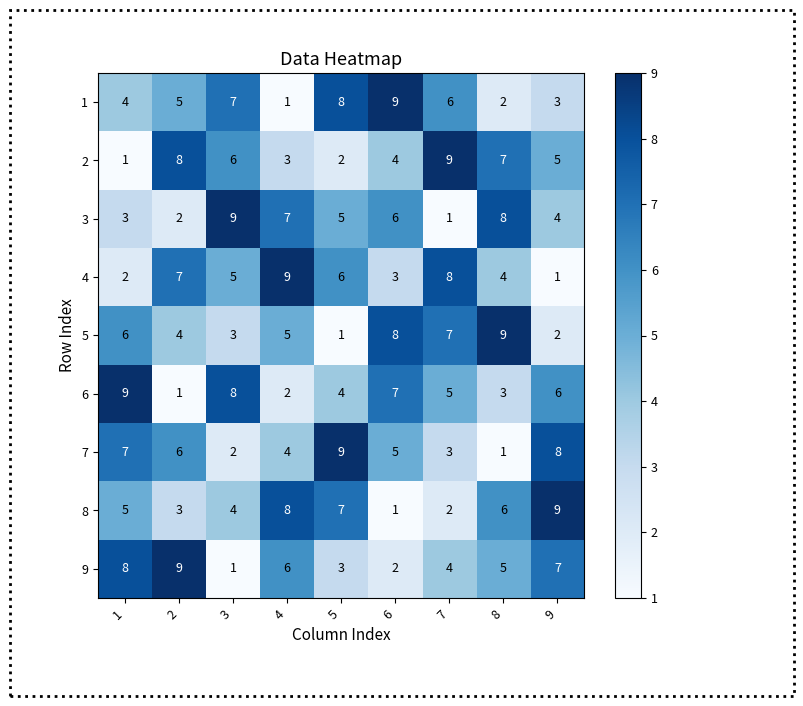

The 7 series shows 5 at 6. True or false?

True